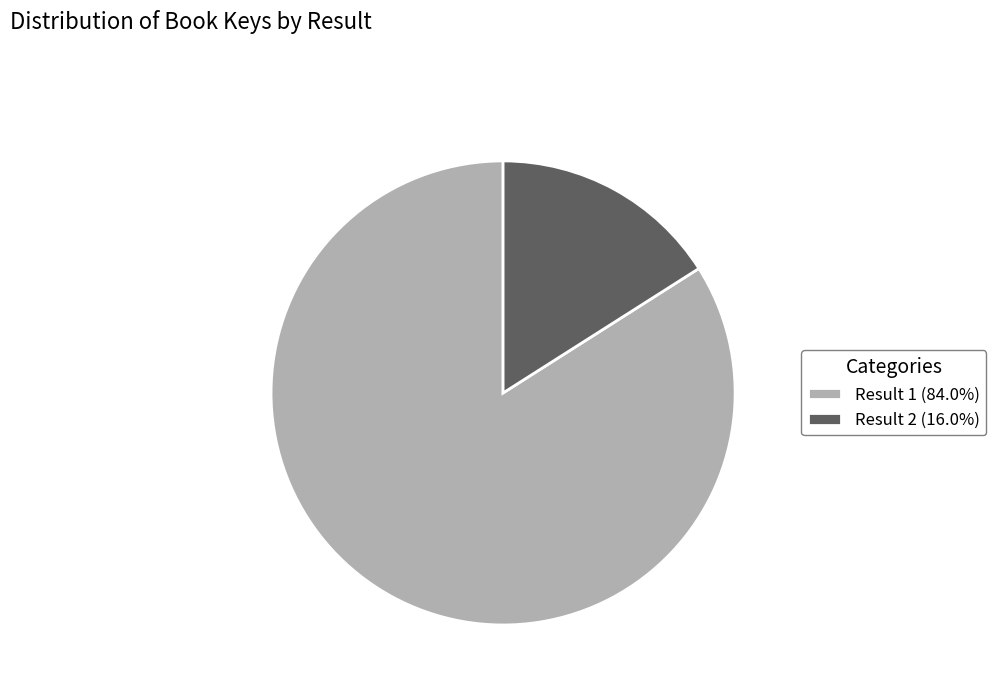

Approximately how many times larger is the value at Result 1 (84.0%) compared to Result 2 (16.0%)?

5.3